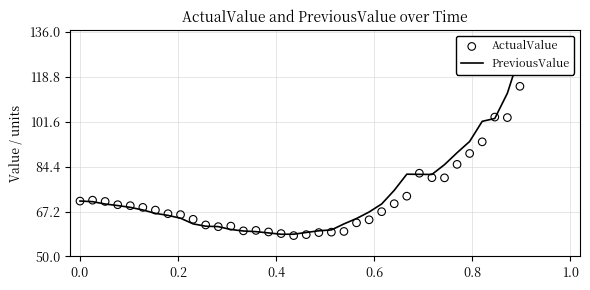

Which series has the largest total across all categories?

PreviousValue